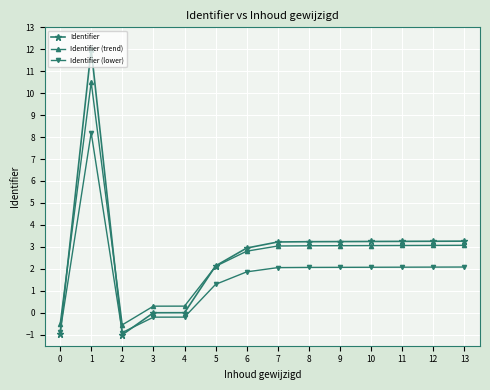

The Identifier series shows 3.2 at 10. True or false?

True